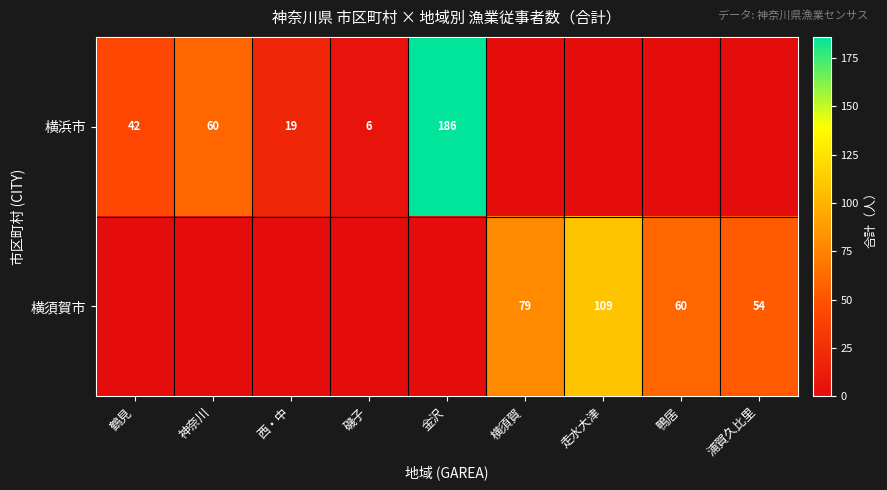

What is the sum of the 横浜市 values at 鶴見 and 磯子?

48